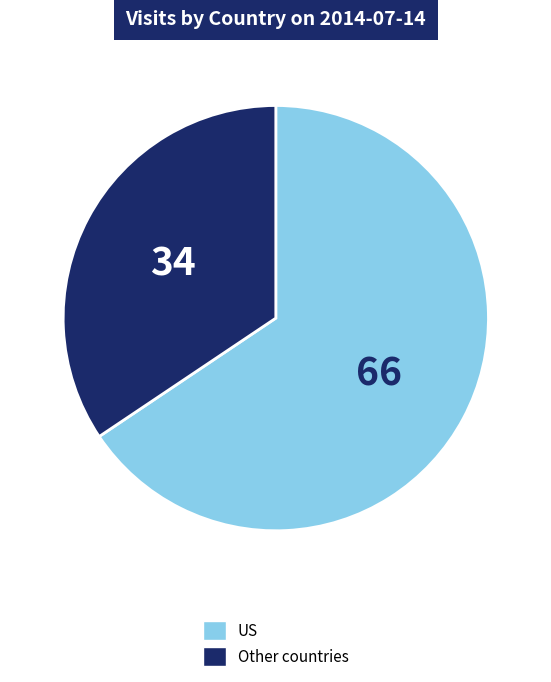

The US slice represents 57% of the pie. True or false?

False